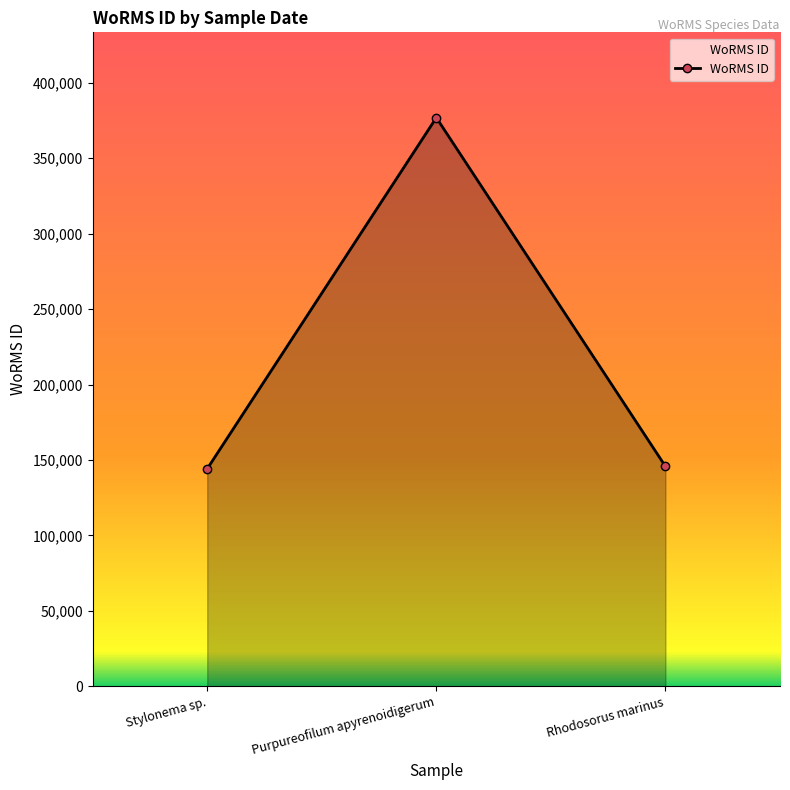

At which category does the chart reach its peak across all series?

Purpureofilum apyrenoidigerum